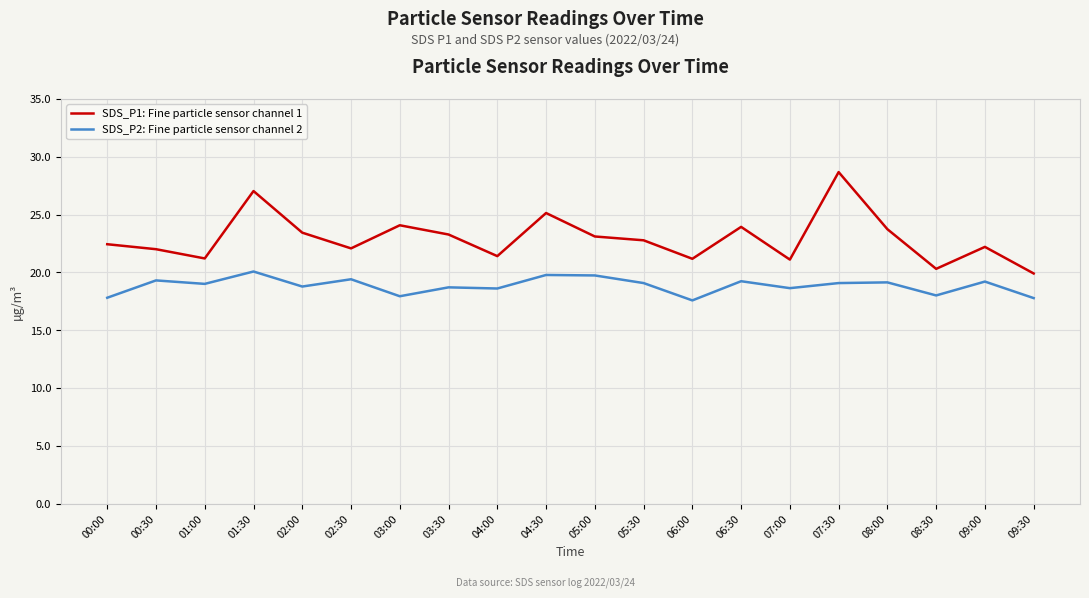

What is the lowest value of the SDS_P2: Fine particle sensor channel 2 series?

17.6